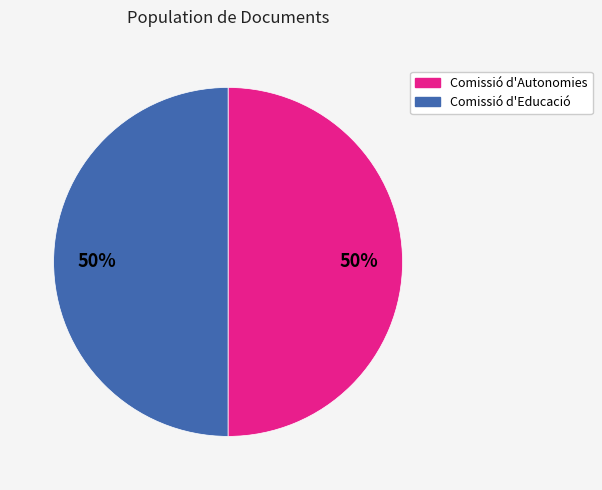

To the nearest percent, what is the average slice percentage?

50%